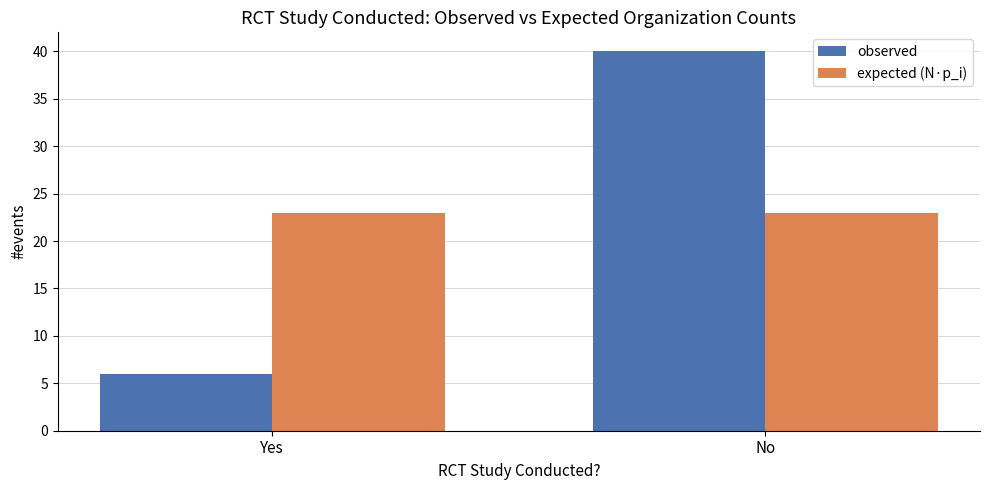

What position from the right is No?

1